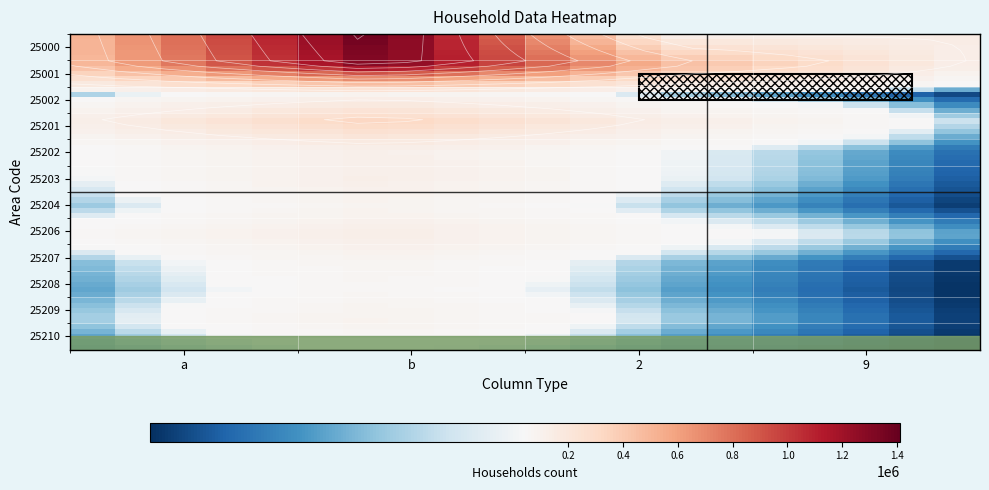

Read the b value at 1, to the nearest 50.

1332050